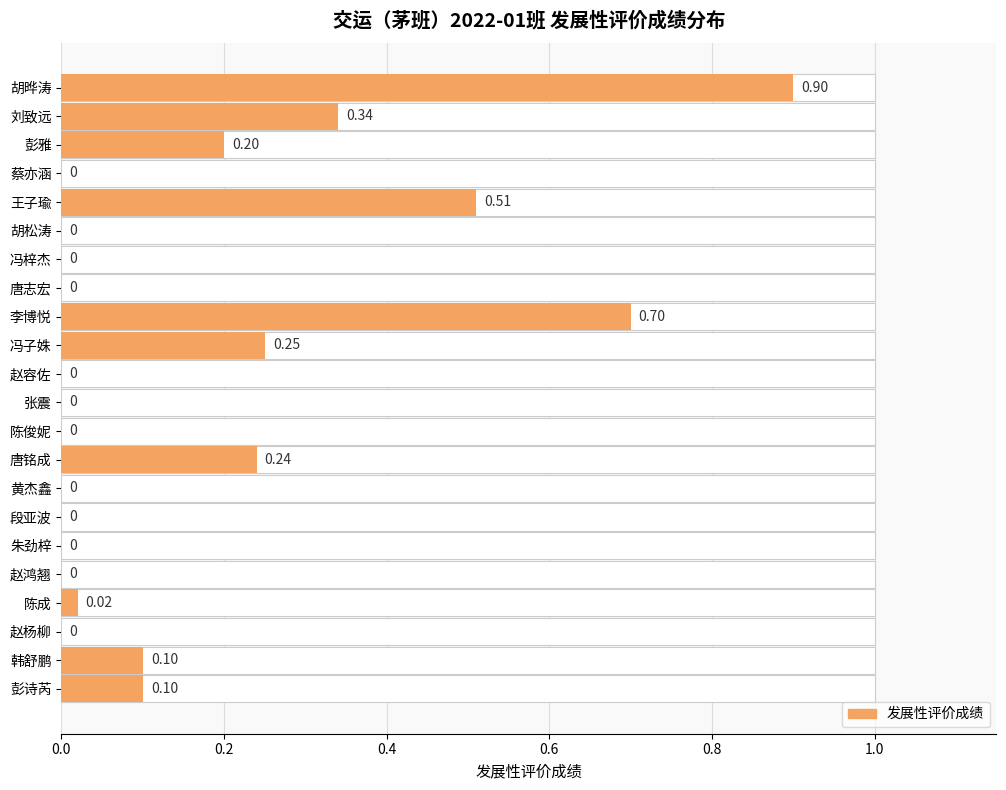

Is it true that the value at 彭雅 is 0.2?

True